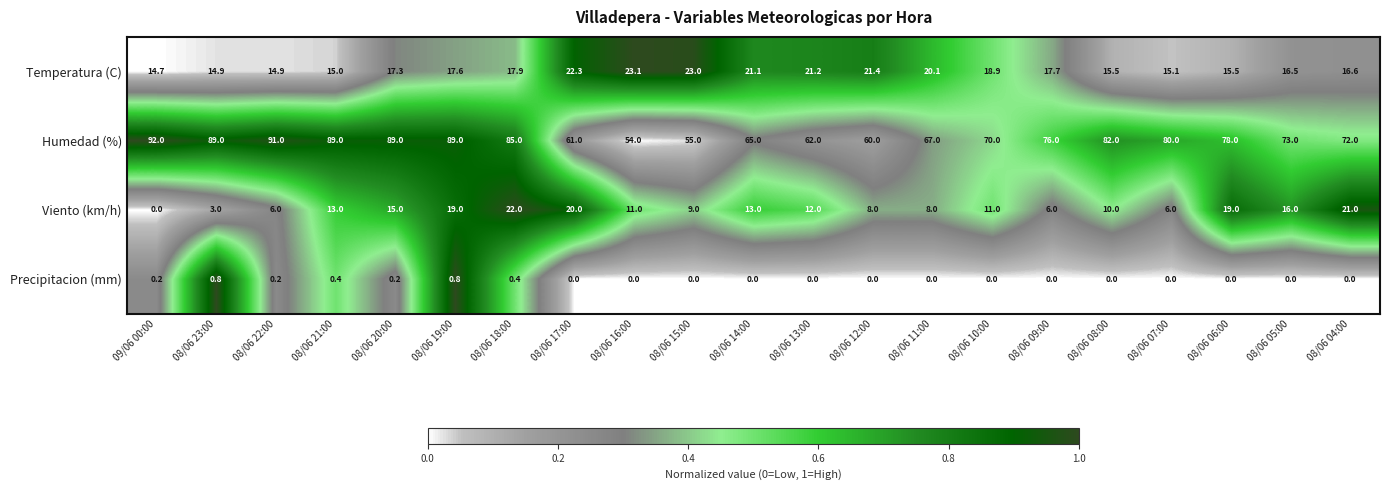

True or false: Precipitacion (mm) has a value of 0.4 at 08/06 18:00.

True